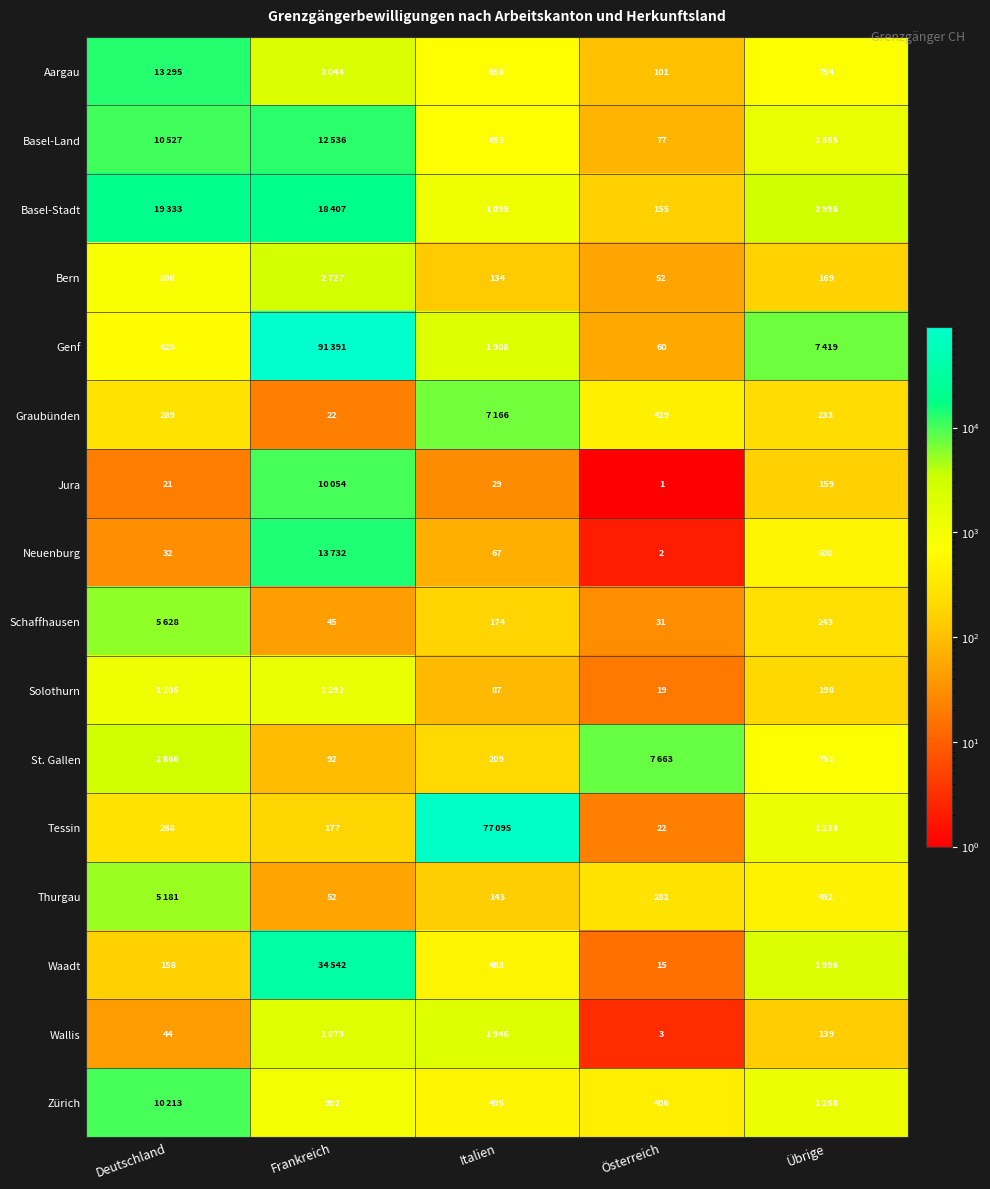

Which label corresponds to the smallest value in the chart?

Österreich